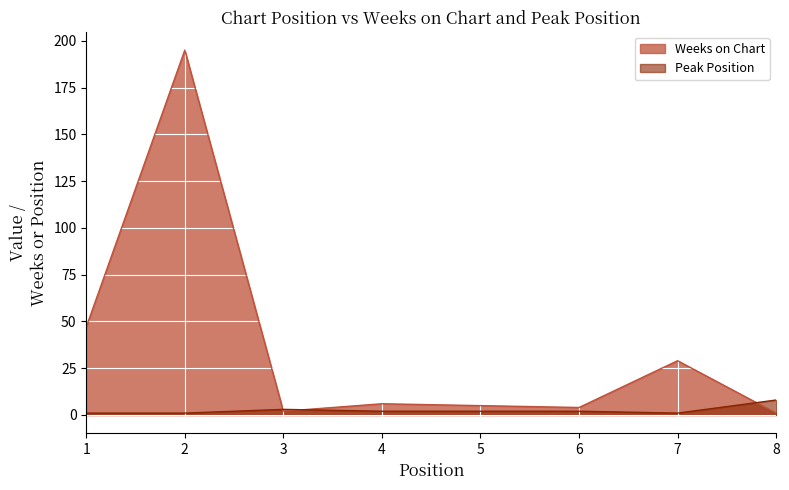

True or false: Weeks on Chart has a value of 4 at 6.

True